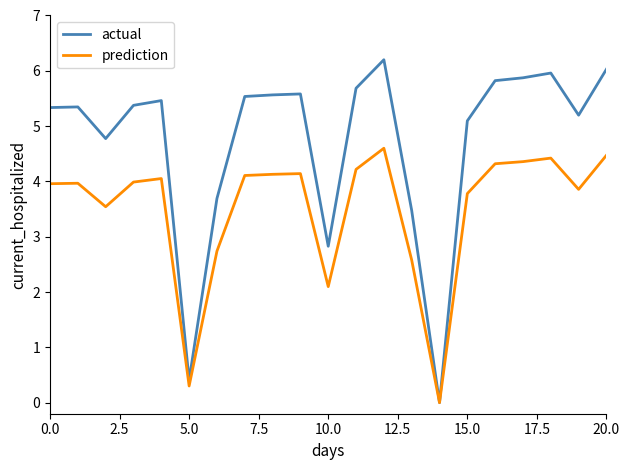

Rank the series by their maximum value, from highest to lowest.

actual, prediction